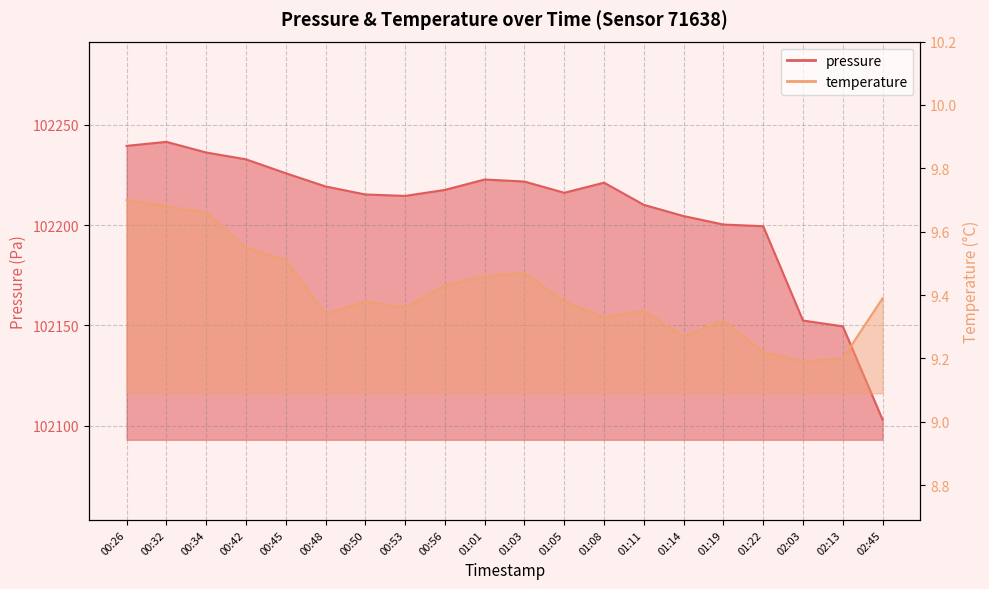

List the series in order of their overall mean, lowest first.

temperature, pressure